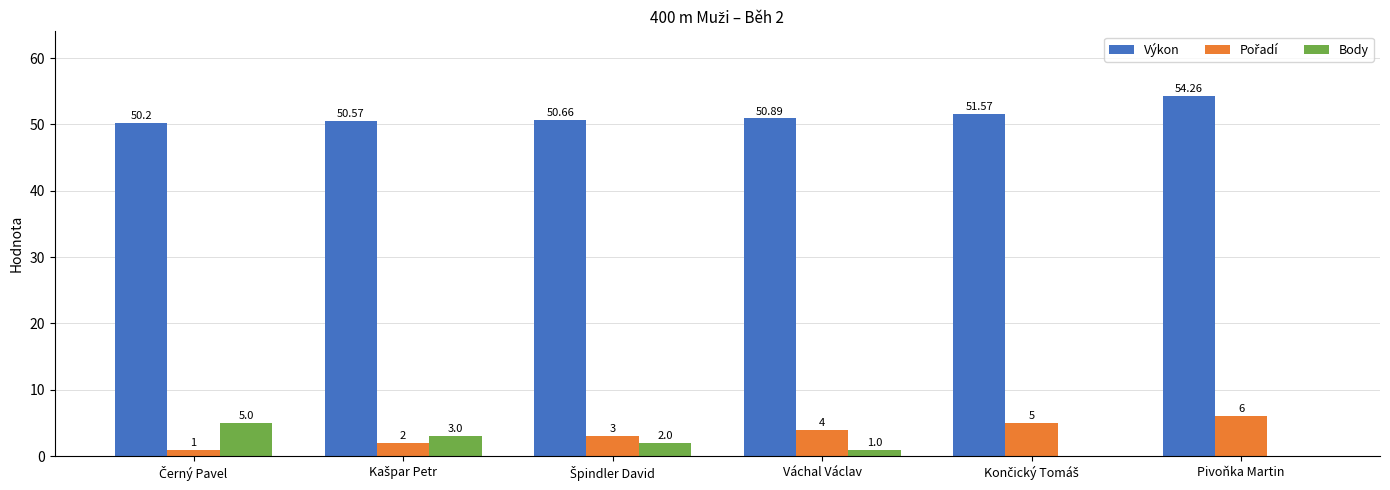

Which category has the highest value across all series?

Pivoňka Martin